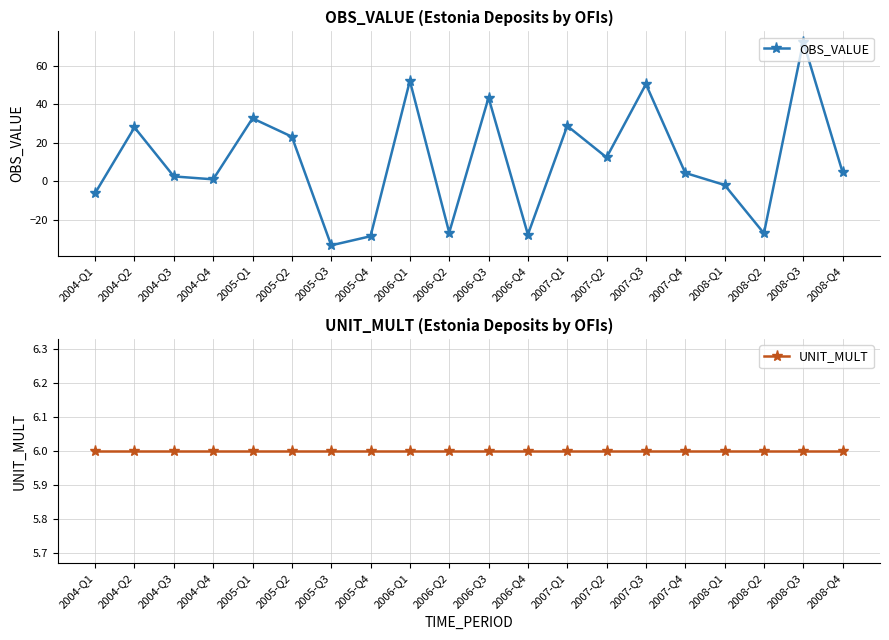

What value does the OBS_VALUE series have at 2004-Q1?

-6.2